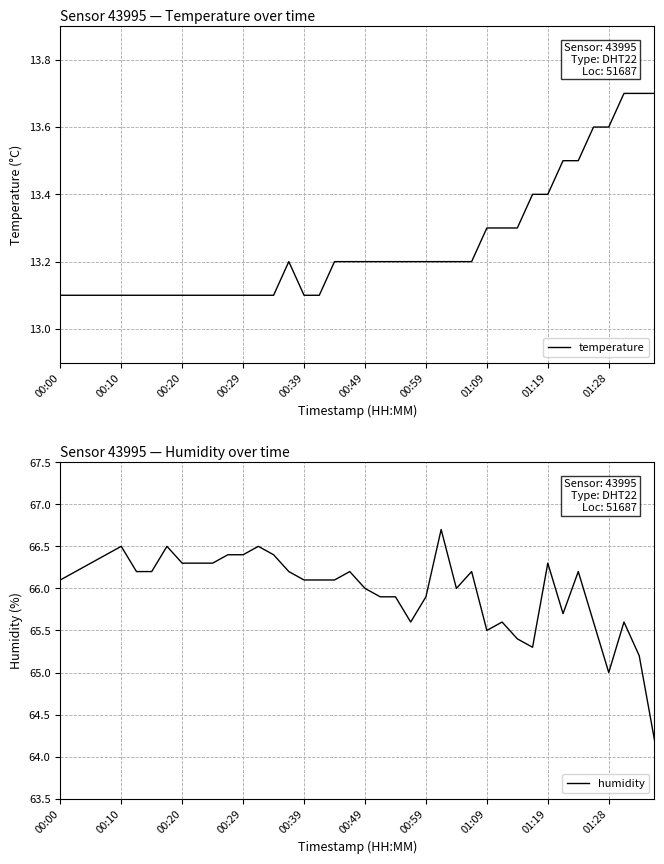

True or false: humidity has more than 2 points higher than both neighbors.

True